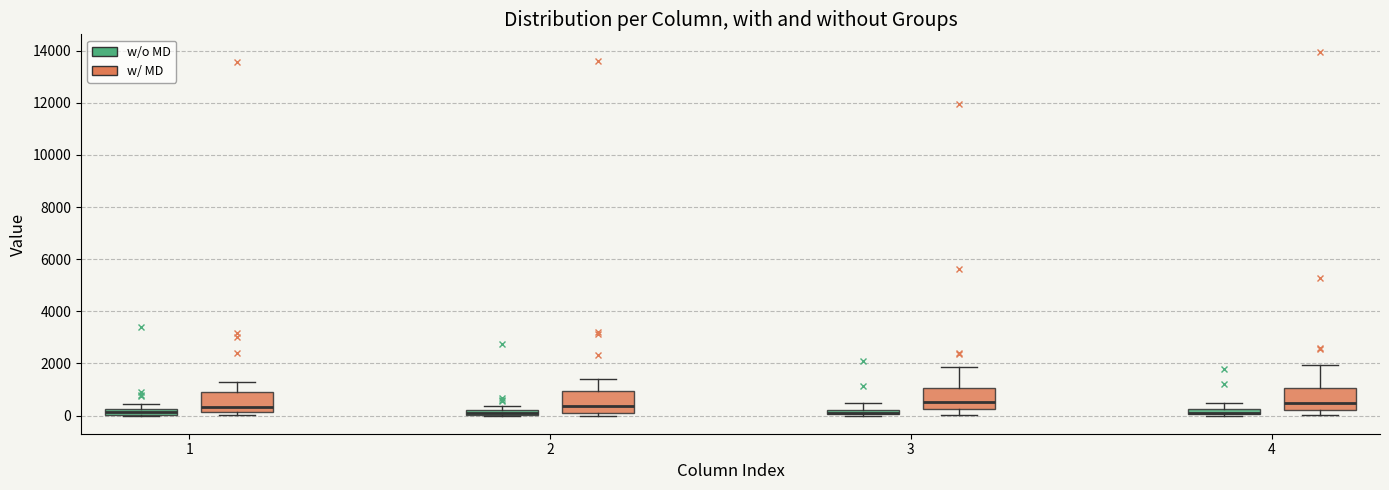

Where is the upper edge of the box for 2 (w/ MD) on the y-axis? The values are not printed on the chart, so give them approximately, as read against the axis.

1000